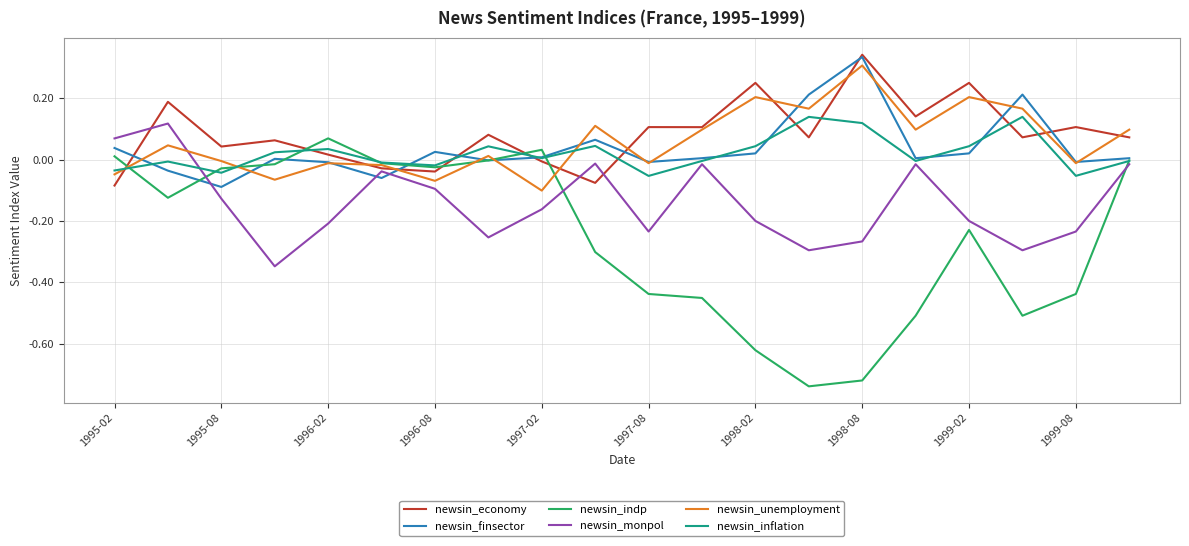

Which series has the widest spread of values?

newsin_indp